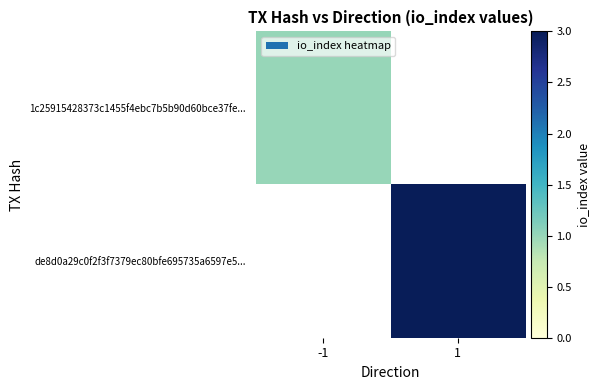

Rank the series at -1 from highest to lowest value.

1c25915428373c1455f4ebc7b5b90d60bce37fe..., de8d0a29c0f2f3f7379ec80bfe695735a6597e5...